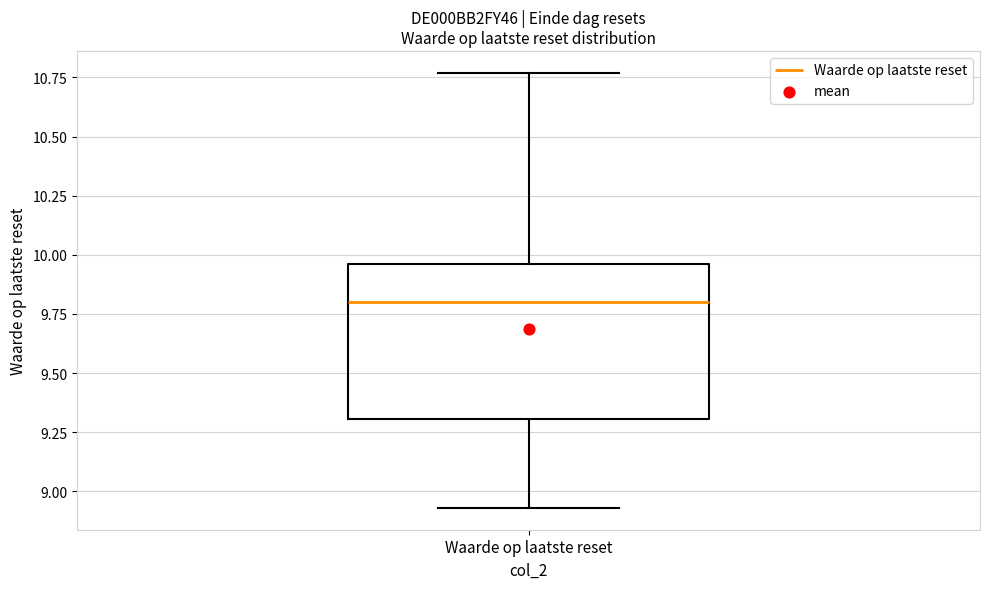

Transcribe this box plot: give where the median line is, the range the box spans, and where the two whiskers end, as read against the y-axis. The values are not printed on the chart, so give them approximately, as read against the axis.

median 9.80, box 9.30 to 9.95, whiskers 8.95 to 10.75